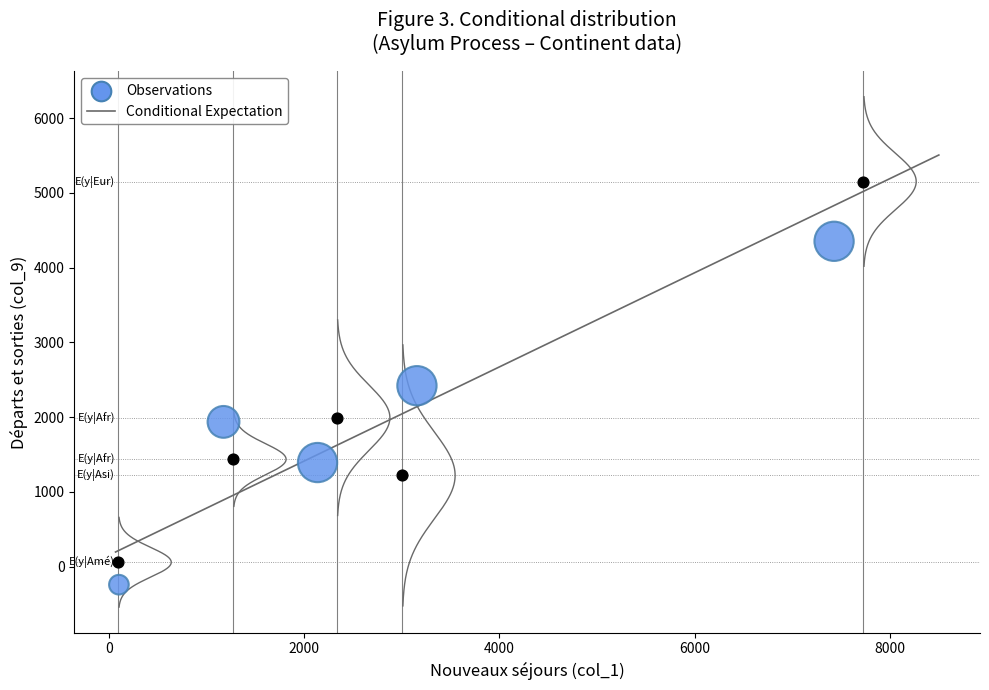

Which series contains the highest Y value?

Conditional Expectation